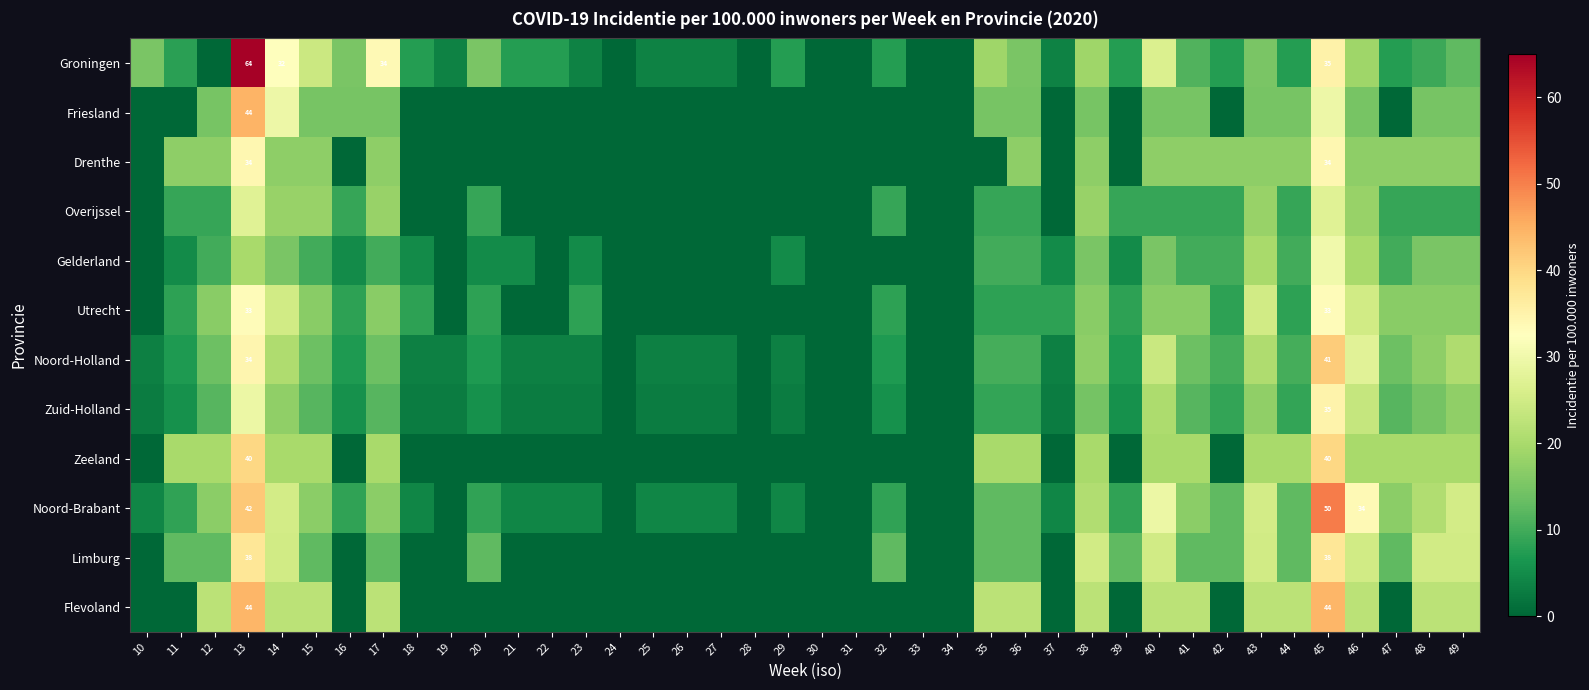

Which has a higher value, 37 or 23?

37